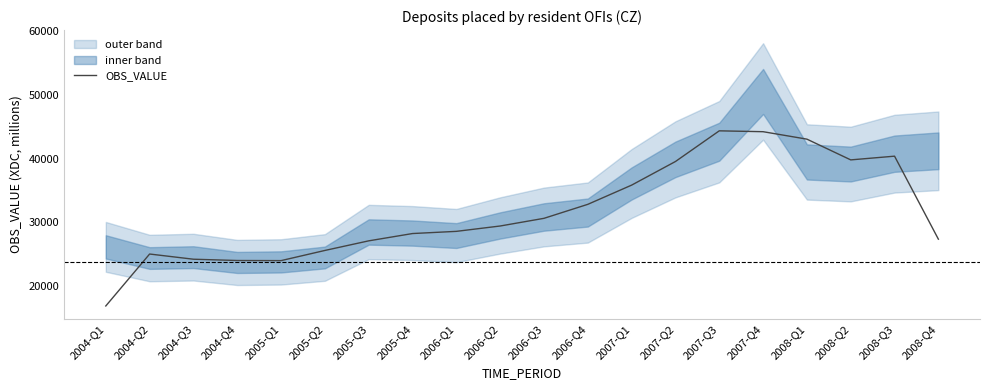

At which label does the data first exceed 29396?

2006-Q2